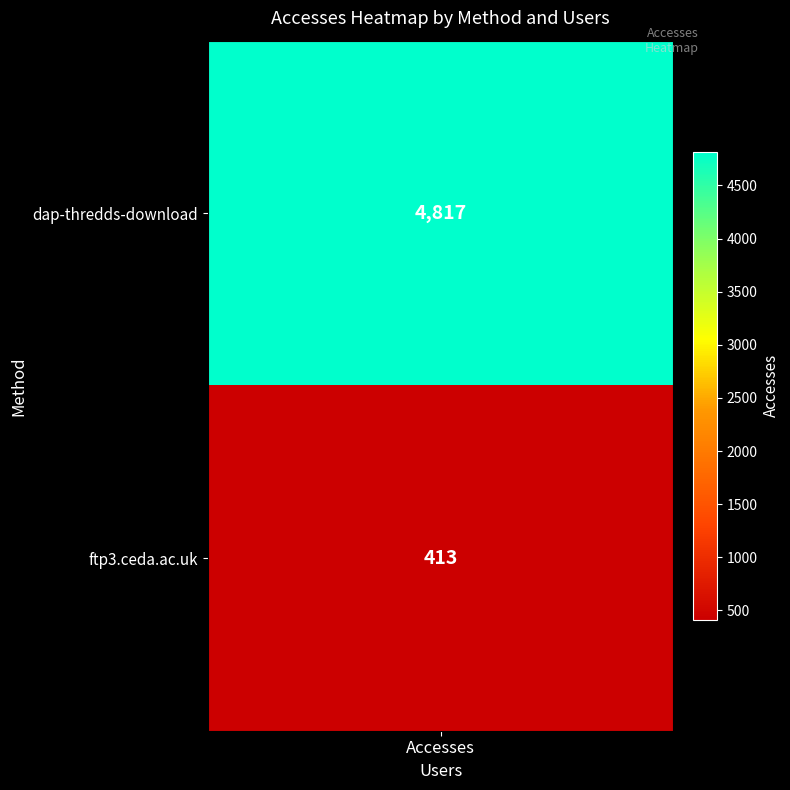

Reading left to right, transcribe all the data shown in this chart.

4817	413